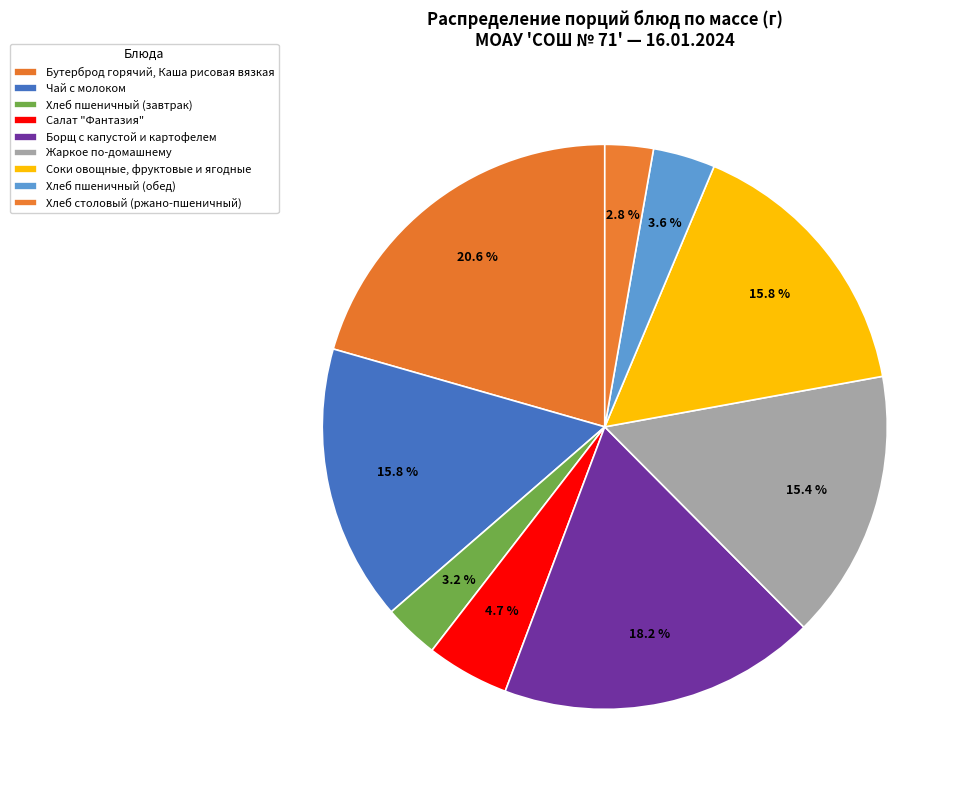

Is there a majority slice in this chart?

No